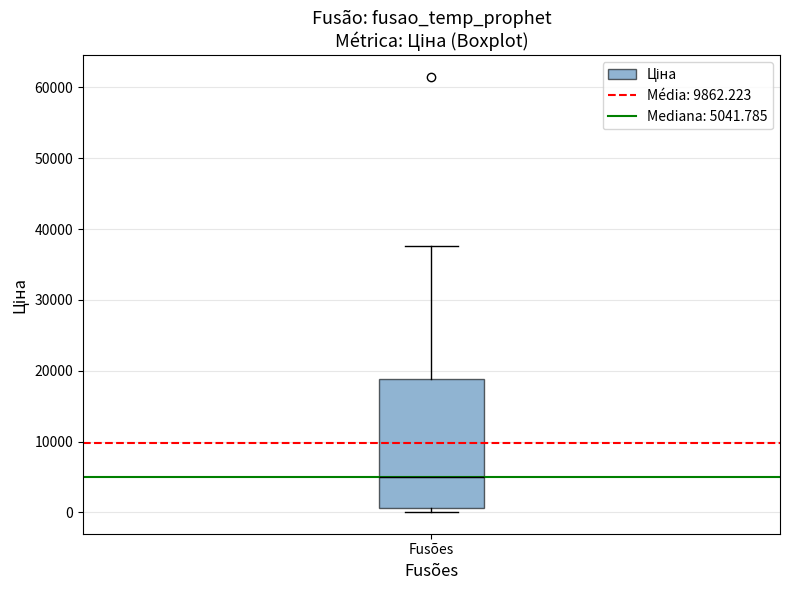

Transcribe this box plot: give where the median line is, the range the box spans, and where the two whiskers end, as read against the y-axis. The values are not printed on the chart, so give them approximately, as read against the axis.

median 5000, box 1000 to 19000, whiskers 0 to 38000